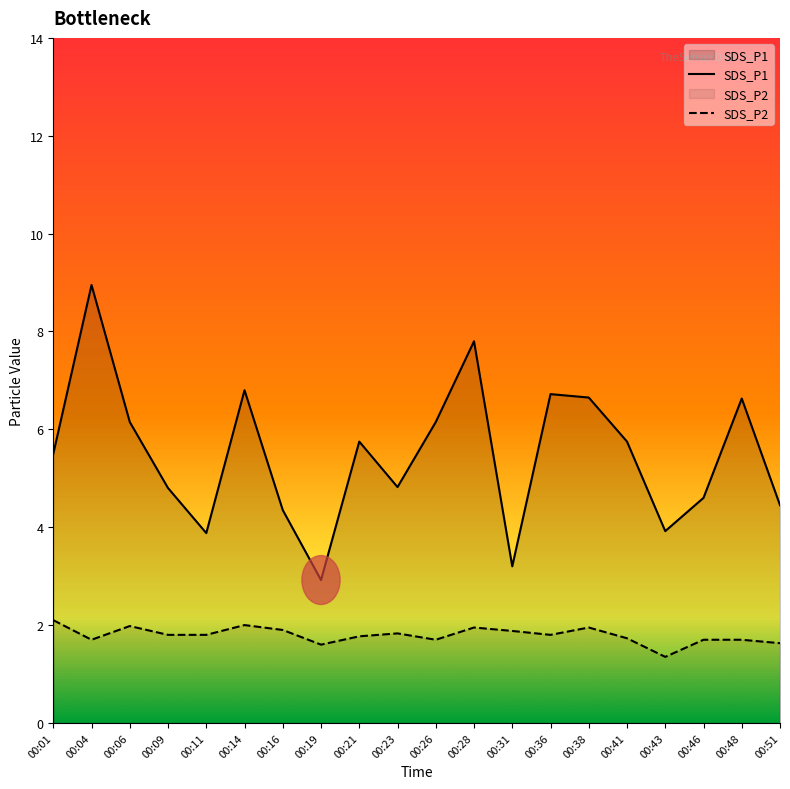

Reading left to right, what are all the values shown in this chart?

SDS_P1: 00:01=5.5	00:04=8.9	00:06=6.2	00:09=4.8	00:11=3.9	00:14=6.8	00:16=4.3	00:19=2.9	00:21=5.8	00:23=4.8	00:26=6.2	00:28=7.8	00:31=3.2	00:36=6.7	00:38=6.7	00:41=5.8	00:43=3.9	00:46=4.6	00:48=6.6	00:51=4.5
SDS_P2: 00:01=2.1	00:04=1.7	00:06=2.0	00:09=1.8	00:11=1.8	00:14=2.0	00:16=1.9	00:19=1.6	00:21=1.8	00:23=1.8	00:26=1.7	00:28=1.9	00:31=1.9	00:36=1.8	00:38=1.9	00:41=1.7	00:43=1.4	00:46=1.7	00:48=1.7	00:51=1.6